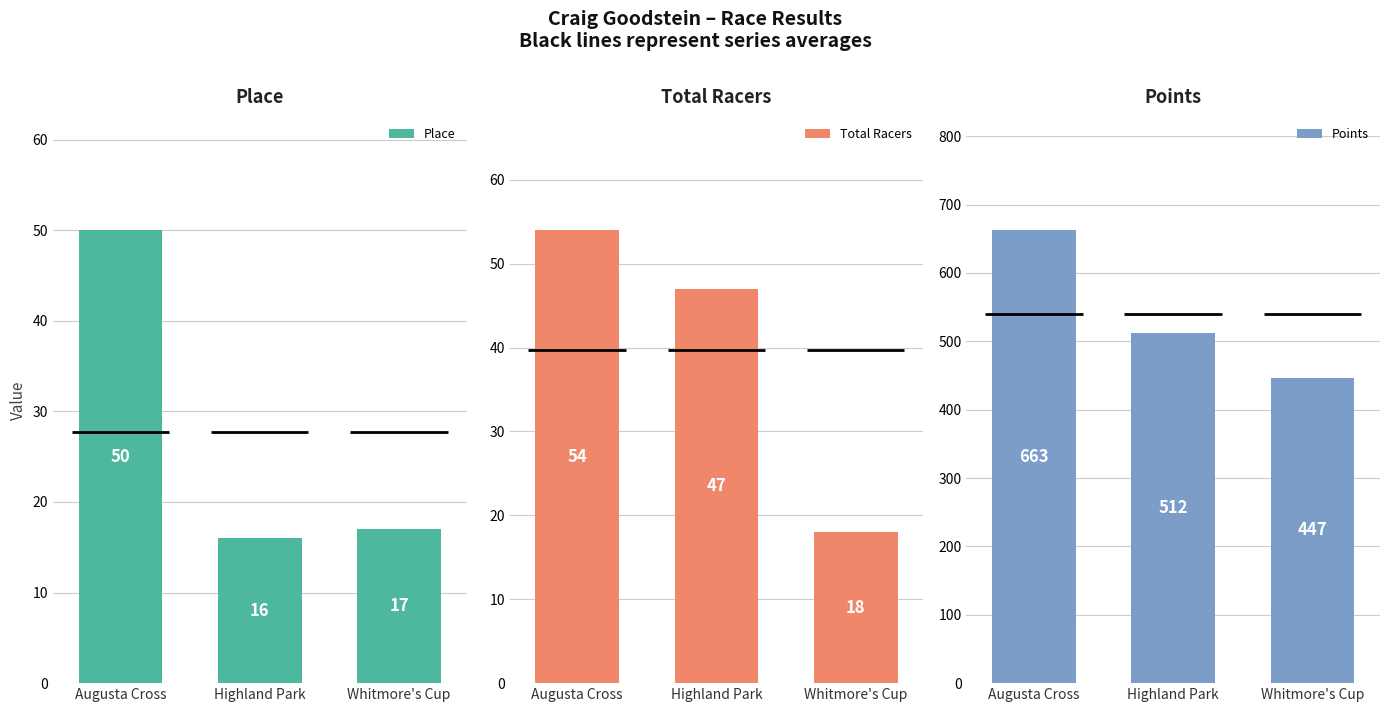

Reading right to left, list all the values displayed in this chart.

Place: 17.0	16.0	50.0
Total Racers: 18.0	47.0	54.0
Points: 446.7	511.8	662.6